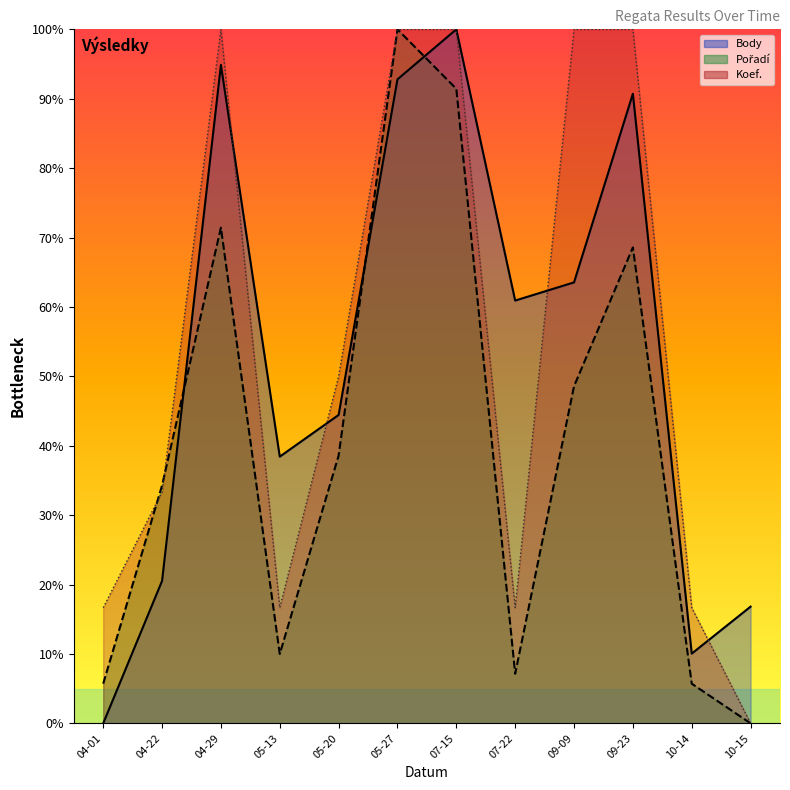

How many values in the Body line series exceed 60?

6